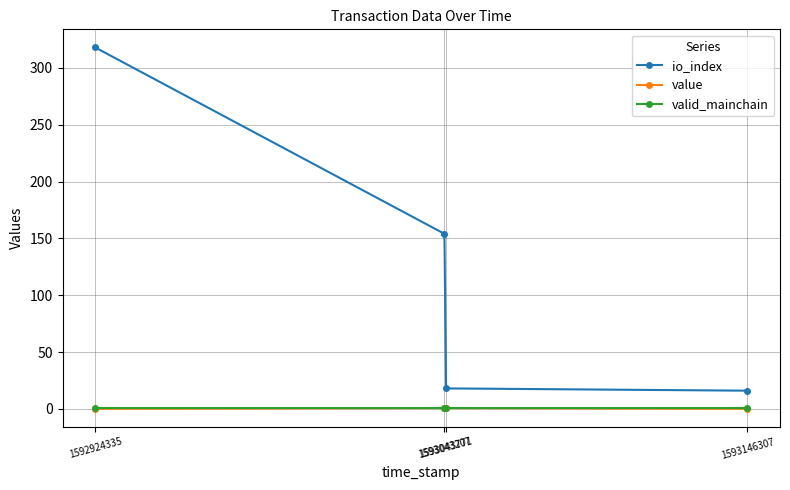

Which series has the largest total across all categories?

io_index